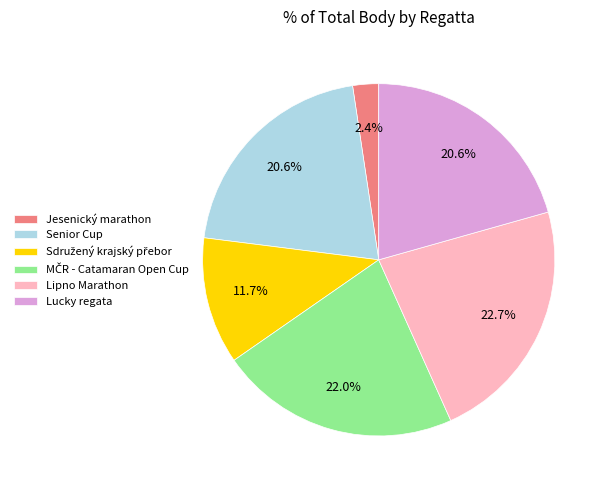

To the nearest percent, what is the average slice percentage?

17%